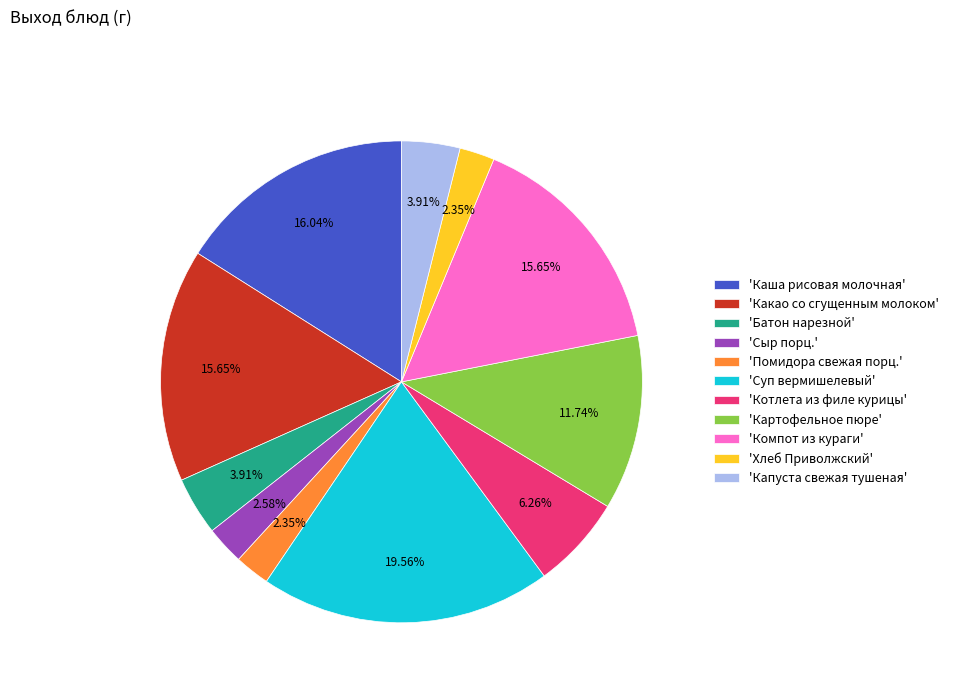

What is the largest slice in the pie chart?

'Суп вермишелевый'